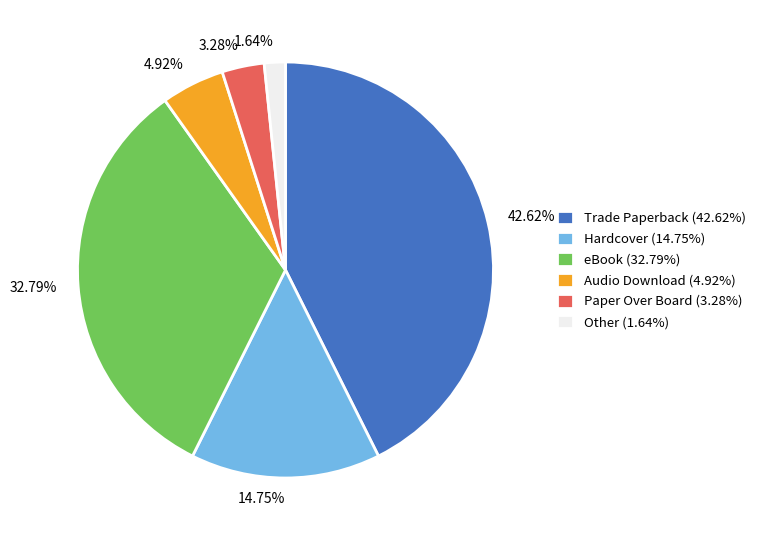

Approximately how many times larger is the value at eBook (32.79%) compared to Hardcover (14.75%)?

2.2